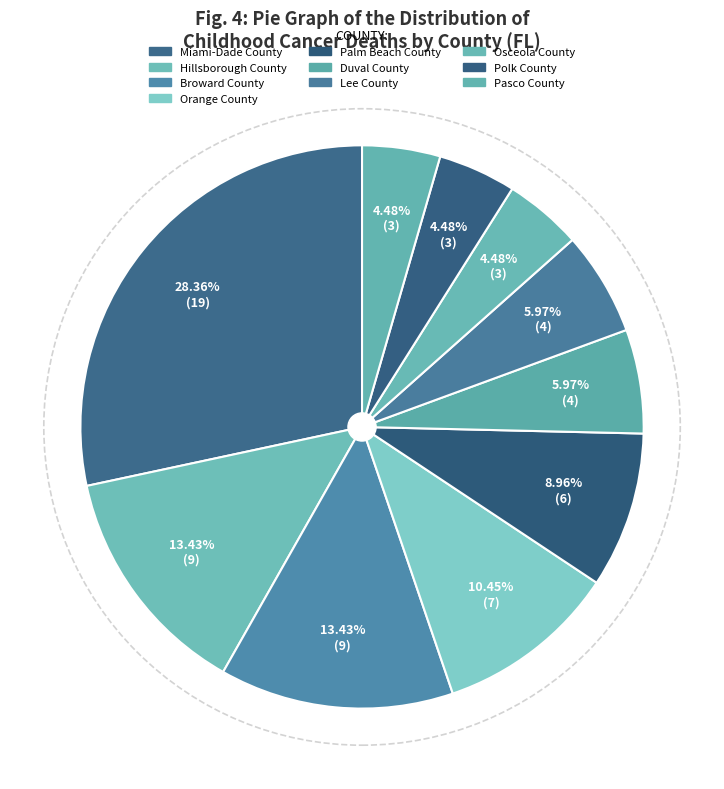

Is there a majority slice in this chart?

No